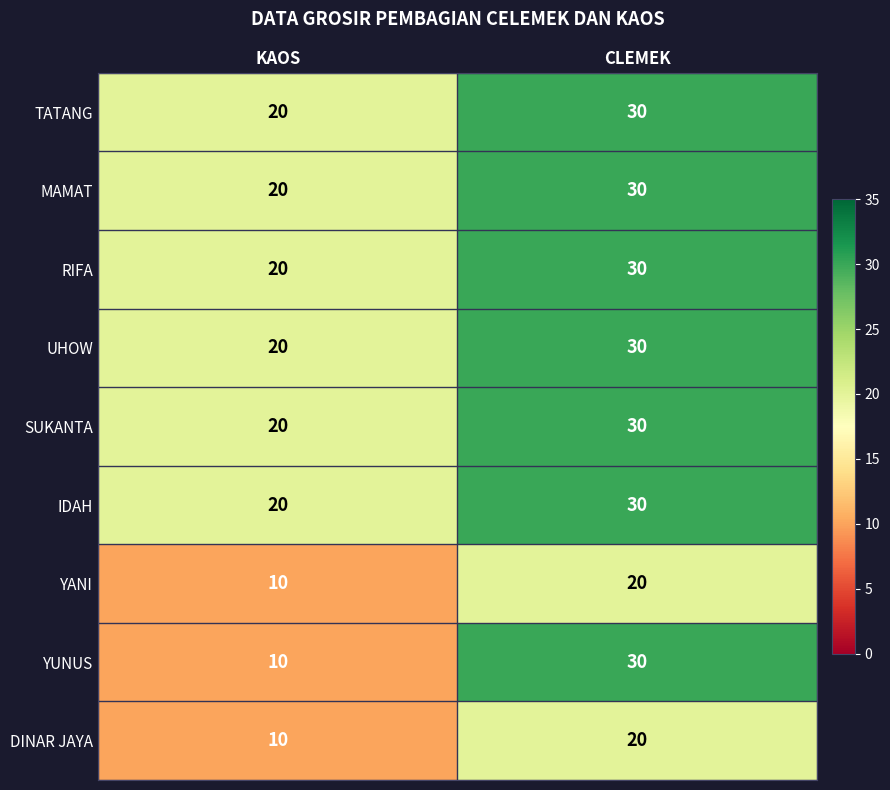

Count the number of categories in the chart.

2